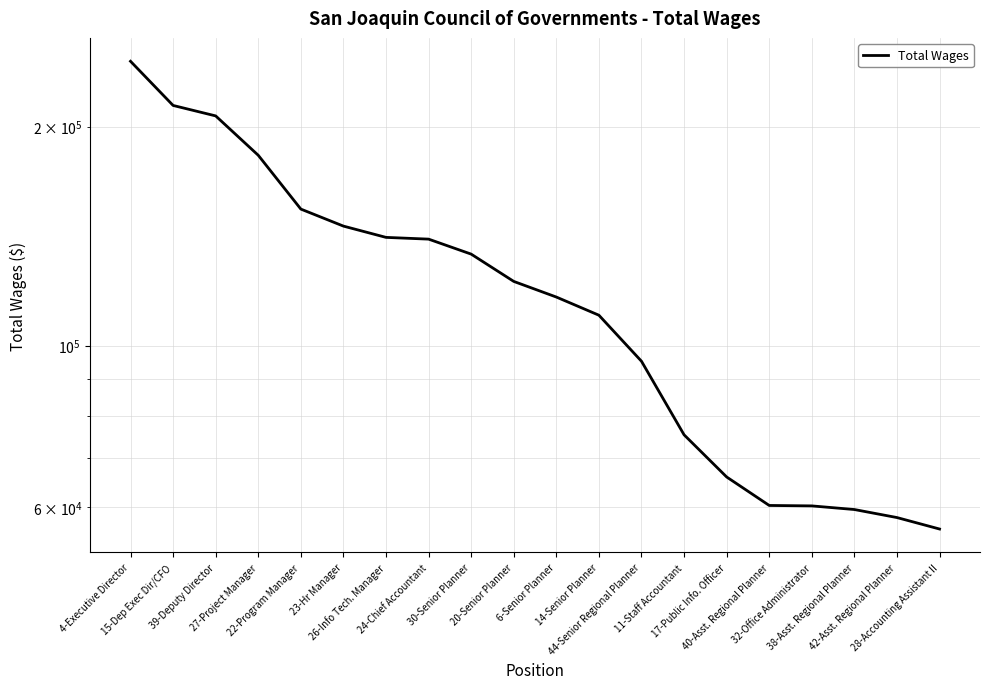

Reading left to right, what are all the values shown in this chart?

245974	213878	206911	182663	154057	145978	140857	140081	133590	122532	116615	110098	95169	75398	65977	60288	60205	59516	58022	55954